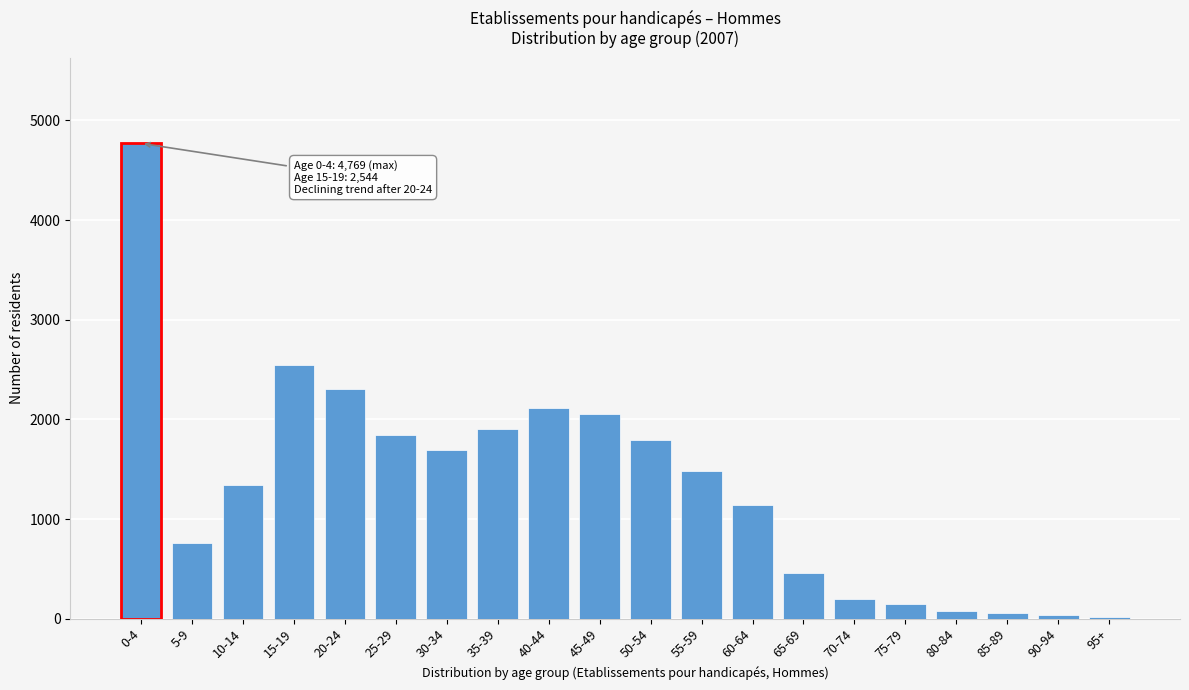

Between 70-74 and 30-34, which is larger?

30-34